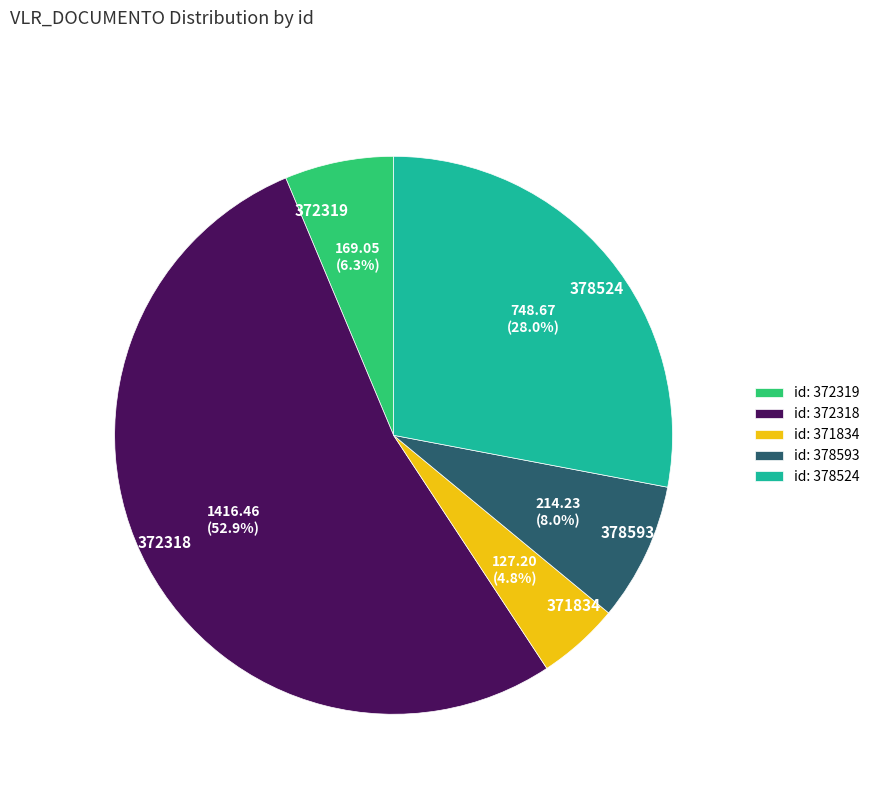

Which has a higher value, 372318 or 372319?

372318